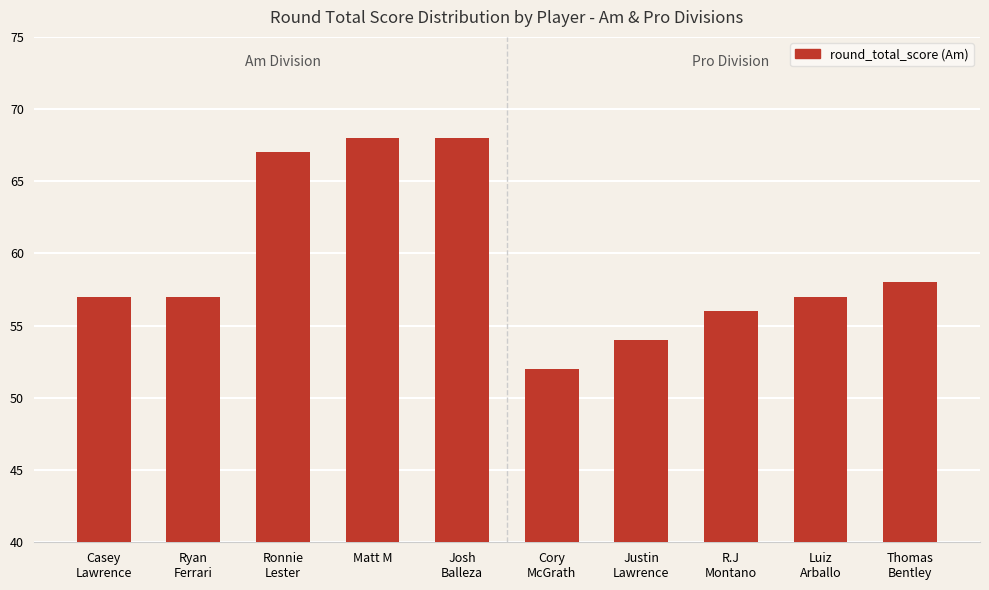

What is the value of the 7th bar from the left?

54